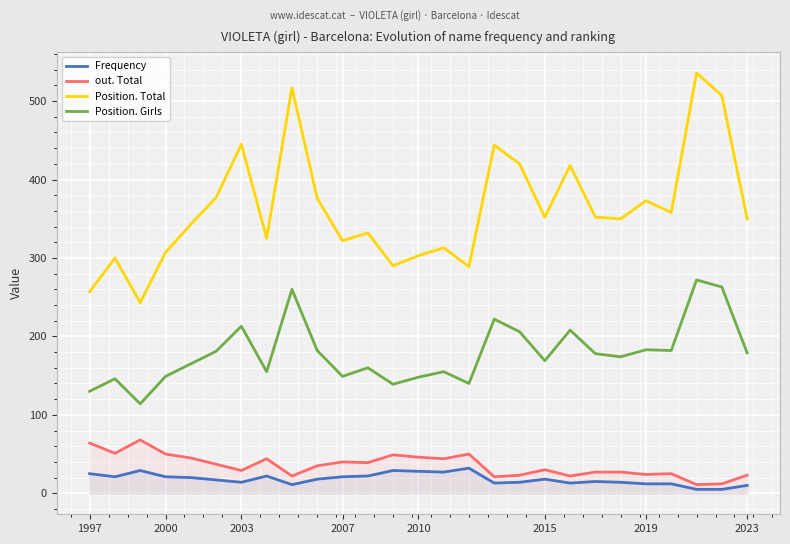

Is this an area chart (filled region under the line)?

No